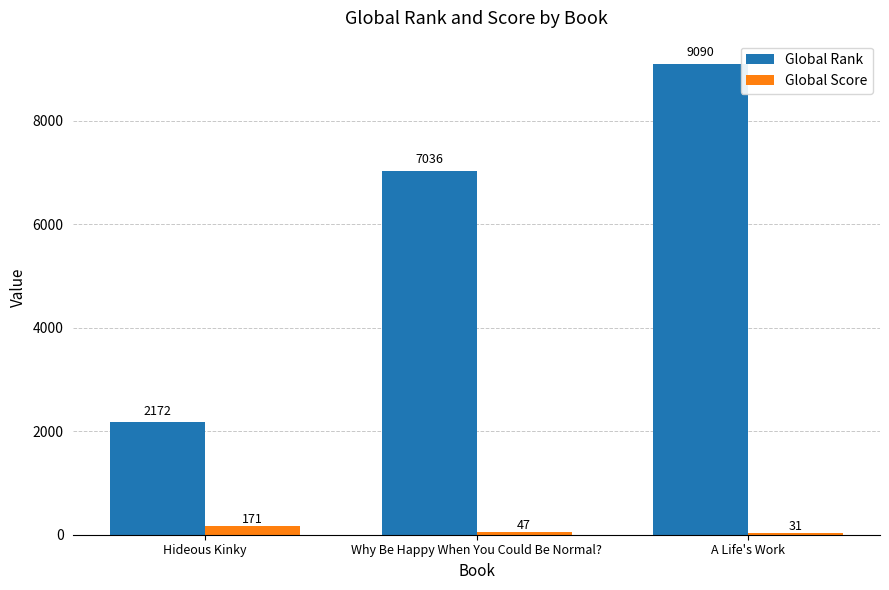

Rank the series at Why Be Happy When You Could Be Normal? from lowest to highest value.

Global Score, Global Rank